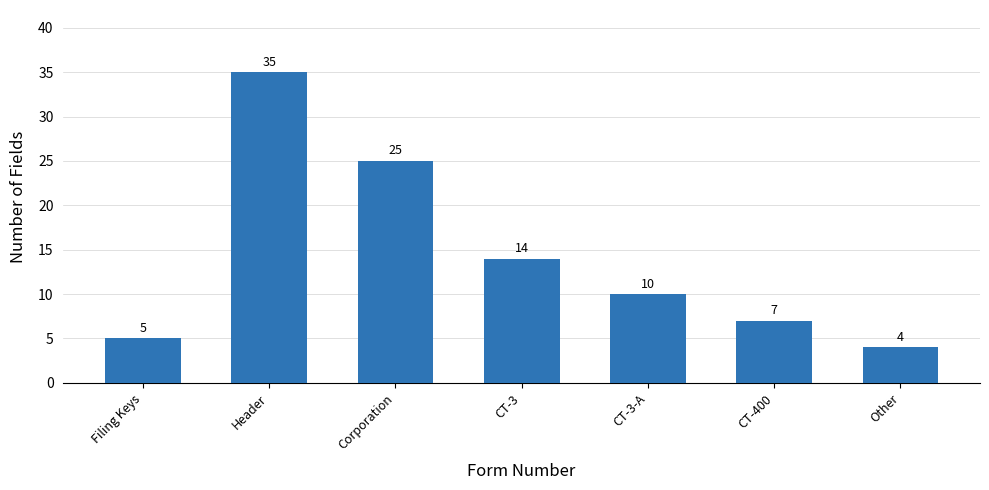

Reading left to right, extract all data points from this chart.

5	35	25	14	10	7	4